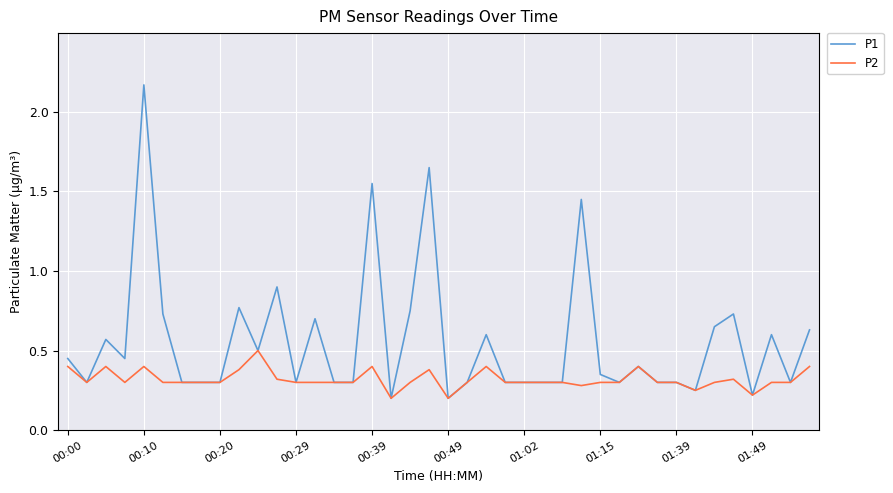

List the series in order of their overall mean, highest first.

P1, P2